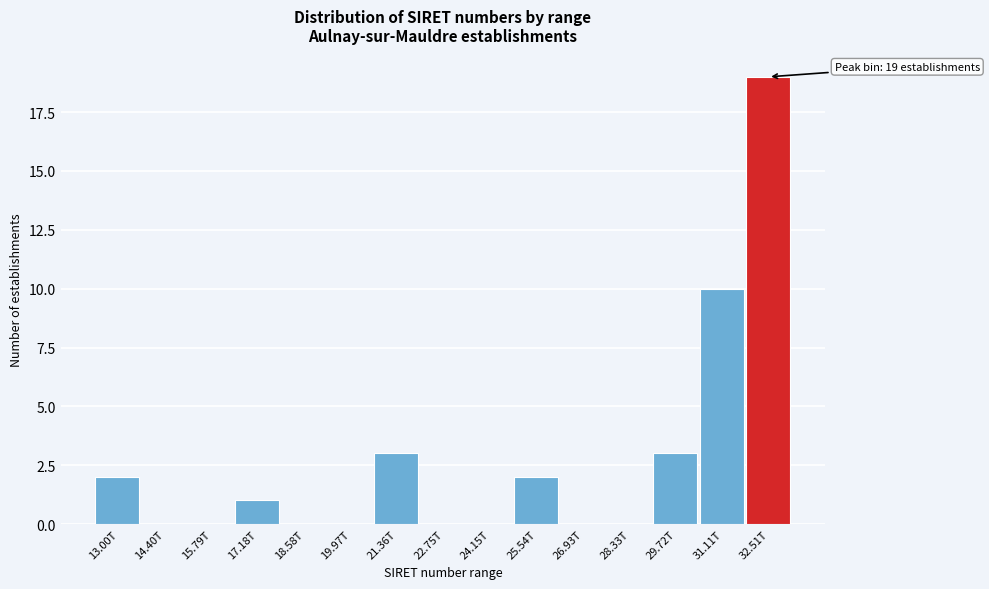

Reading right to left, what are all the values shown in this chart?

32.51T=19	31.11T=10	29.72T=3	28.33T=0	26.93T=0	25.54T=2	24.15T=0	22.75T=0	21.36T=3	19.97T=0	18.58T=0	17.18T=1	15.79T=0	14.40T=0	13.00T=2